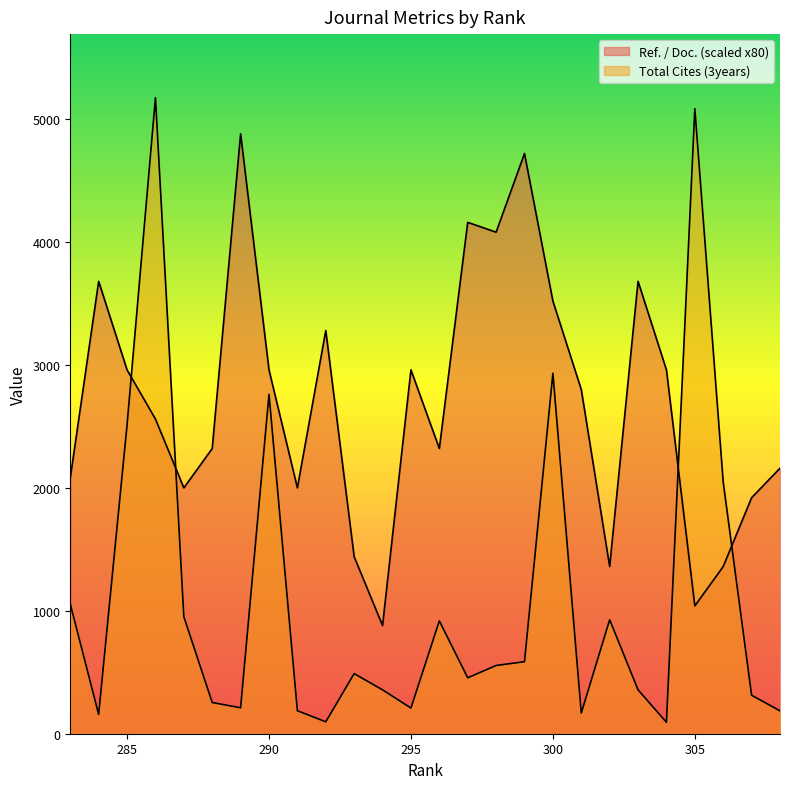

What is the approximate value of Ref. / Doc. at 308?

2160